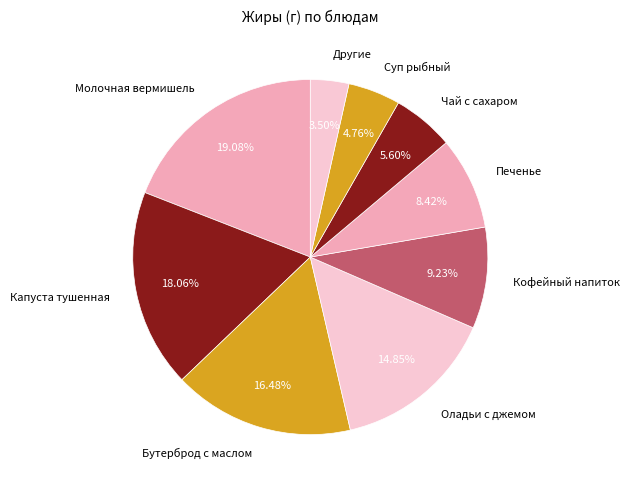

Which has a higher value, Кофейный напиток or Печенье?

Кофейный напиток